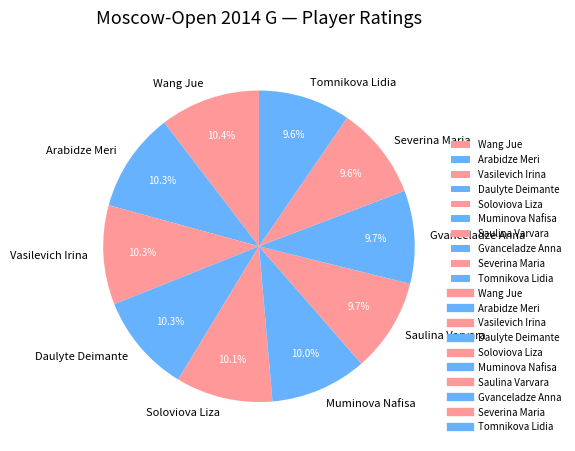

Does any single category account for the majority?

No